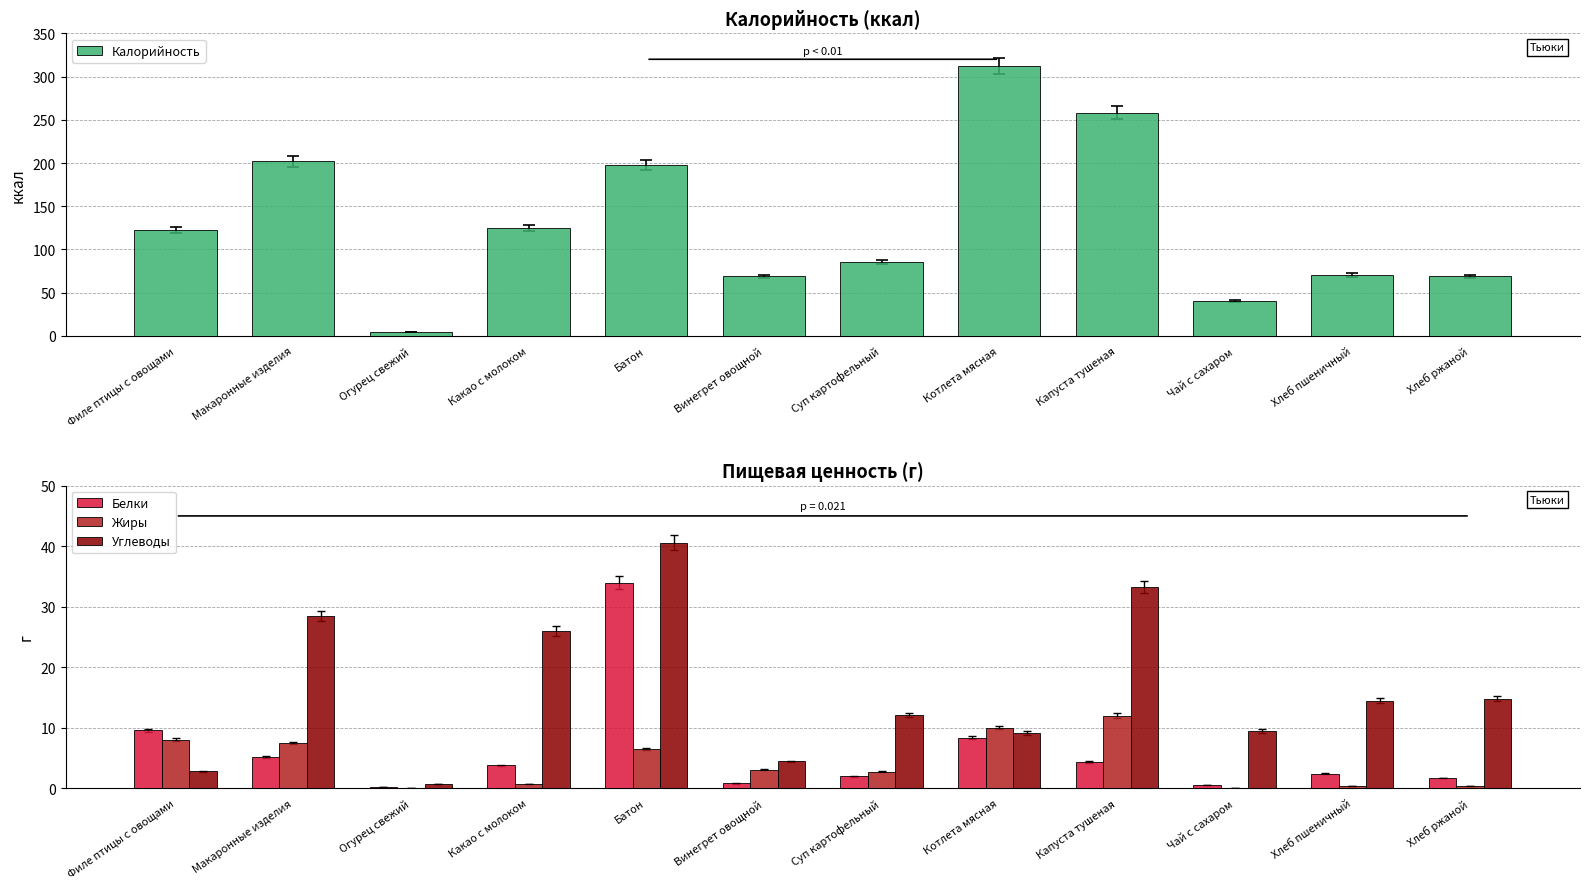

Is the value of Углеводы at Батон greater than the value of Калорийность at Хлеб пшеничный?

No